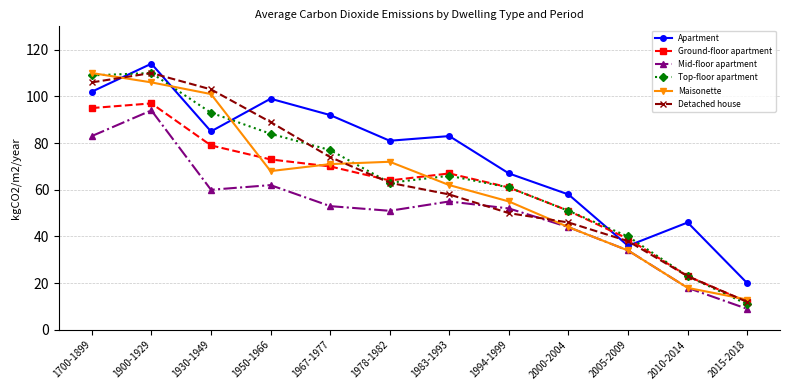

At which category does Ground-floor apartment reach its first local valley?

1978-1982